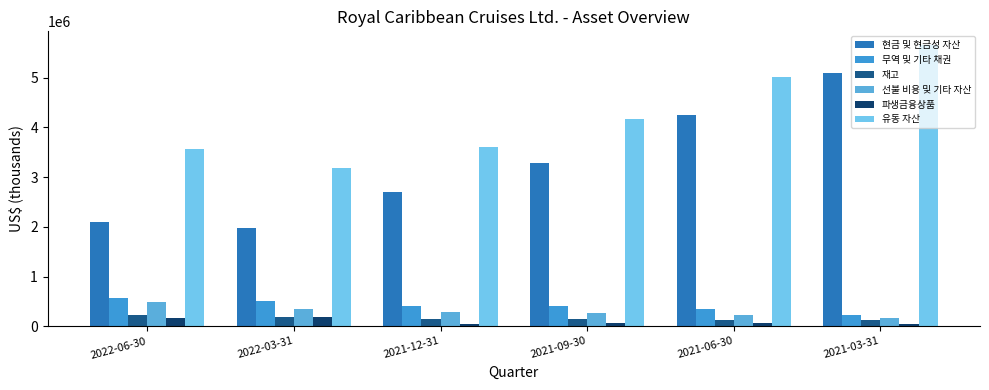

At how many categories does at least one series exceed 2988116?

6